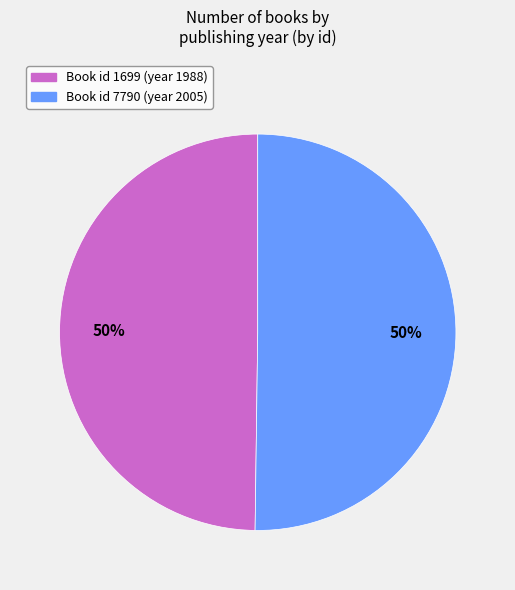

To the nearest percent, what is the average slice percentage?

50%